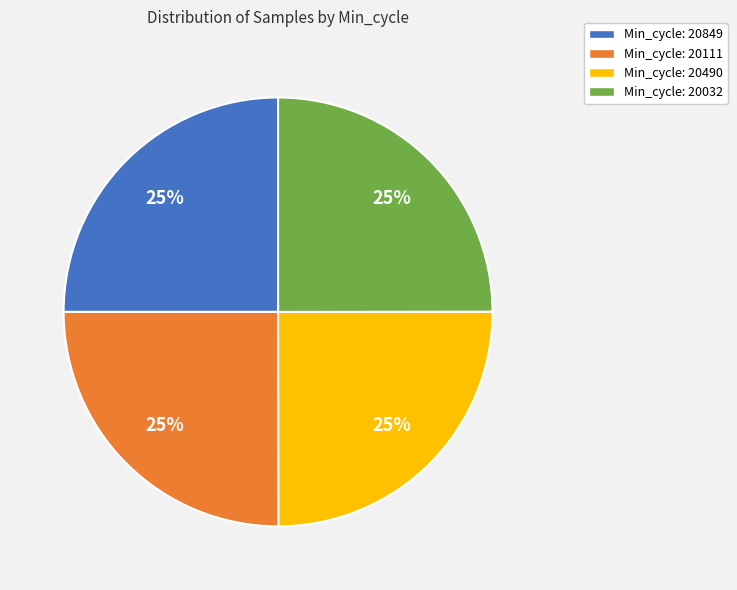

Does any single category account for the majority?

No